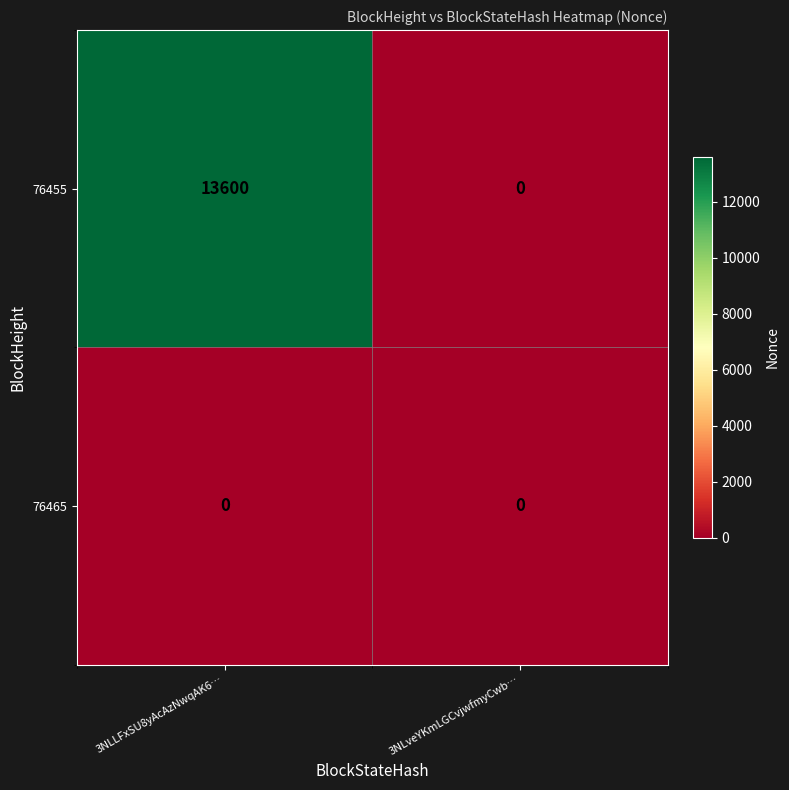

Which series has the largest total across all categories?

76455